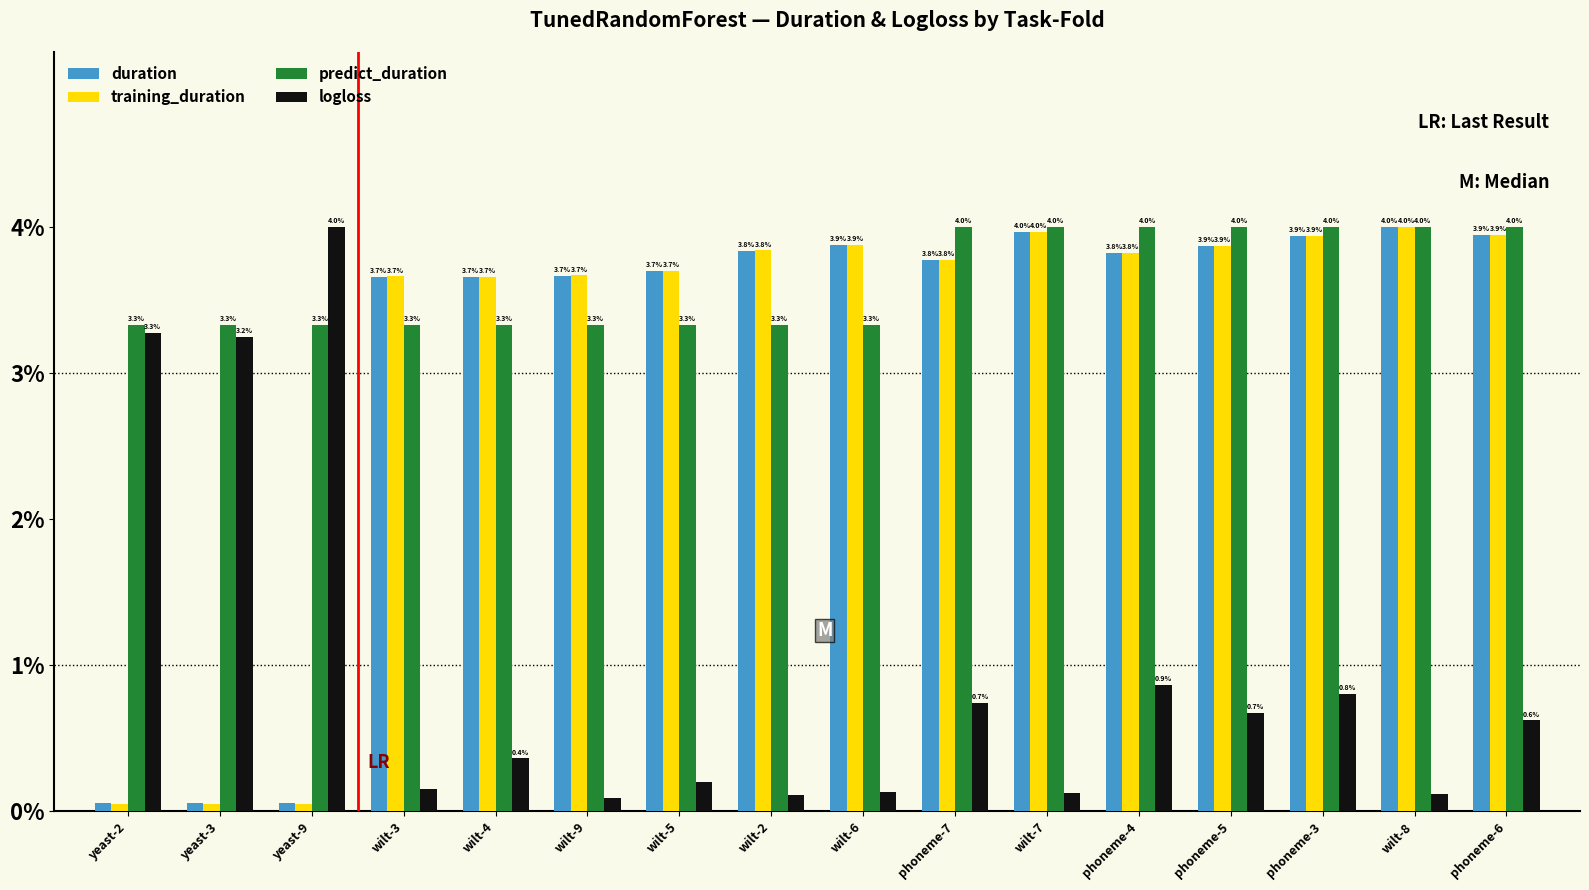

What is the sum of all logloss values?

15.5